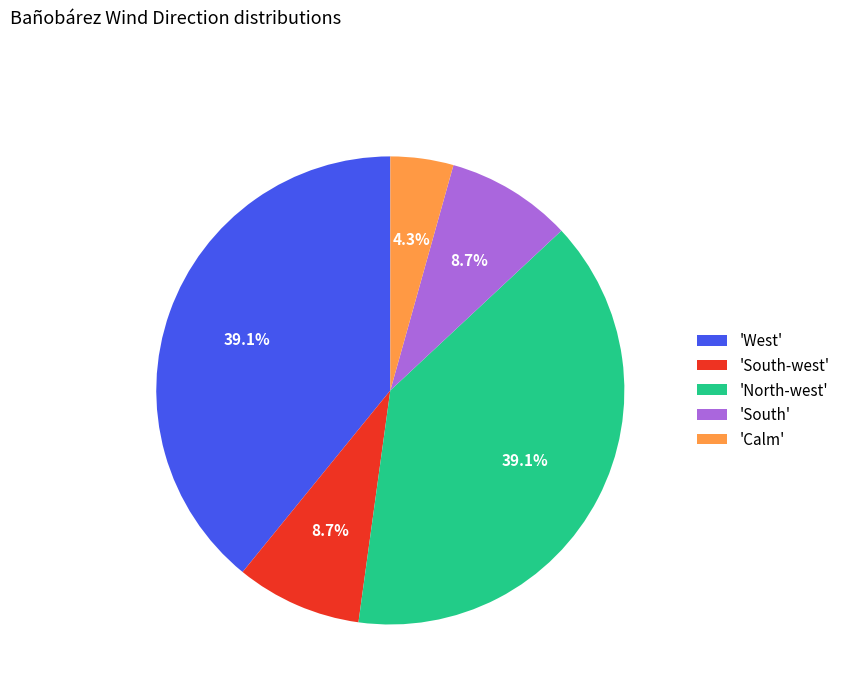

To the nearest percent, what is the average slice percentage?

20%